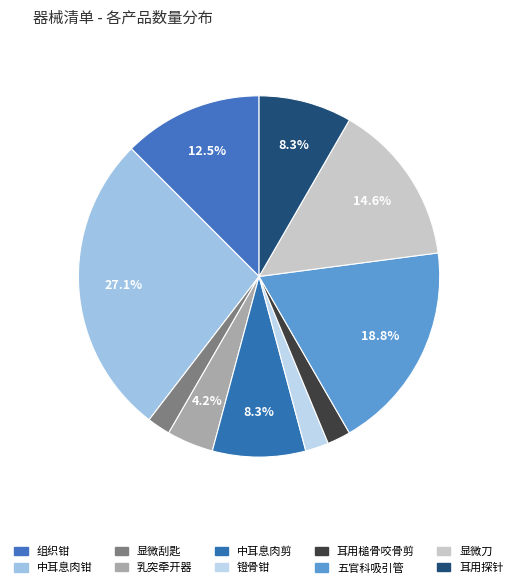

To the nearest percent, what is the difference between the largest and smallest slice percentages?

25%